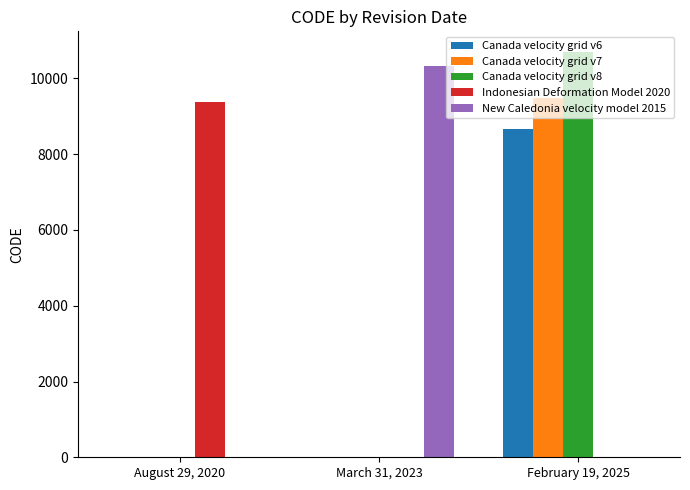

At which category is the sum across all series the highest?

February 19, 2025